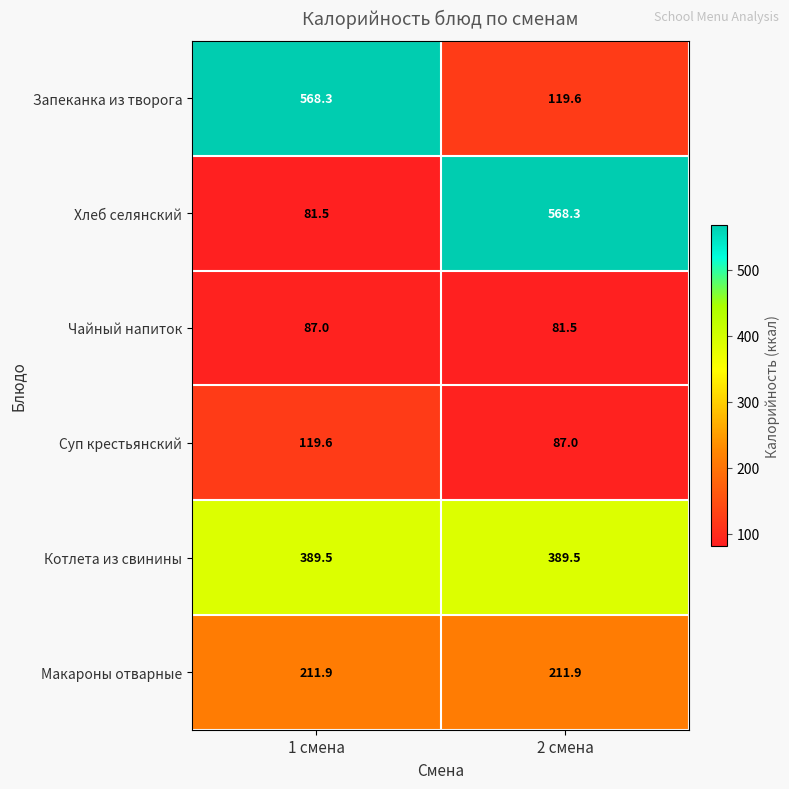

How many data points in Запеканка из творога are less than 568?

1